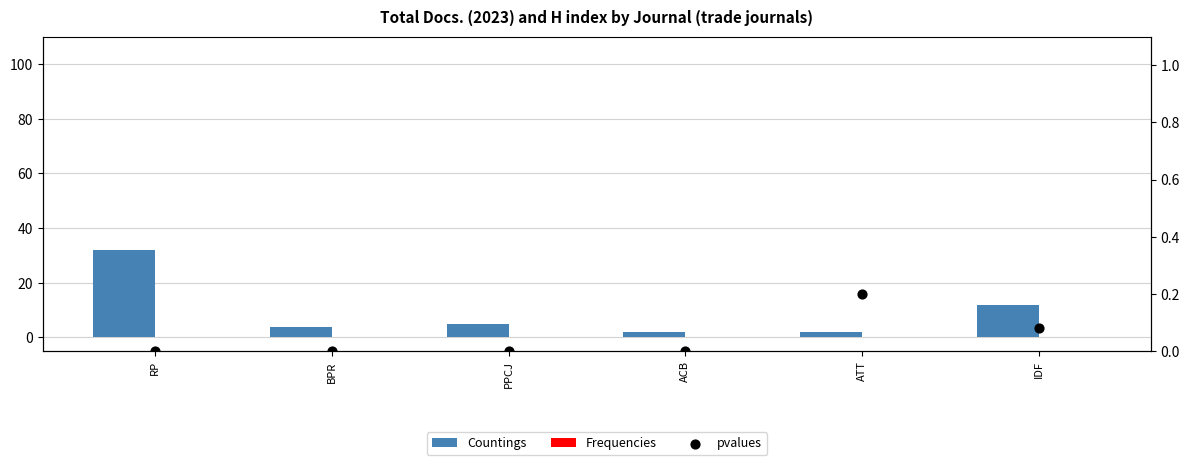

What are all the series names shown in the legend?

Countings, Frequencies, pvalues